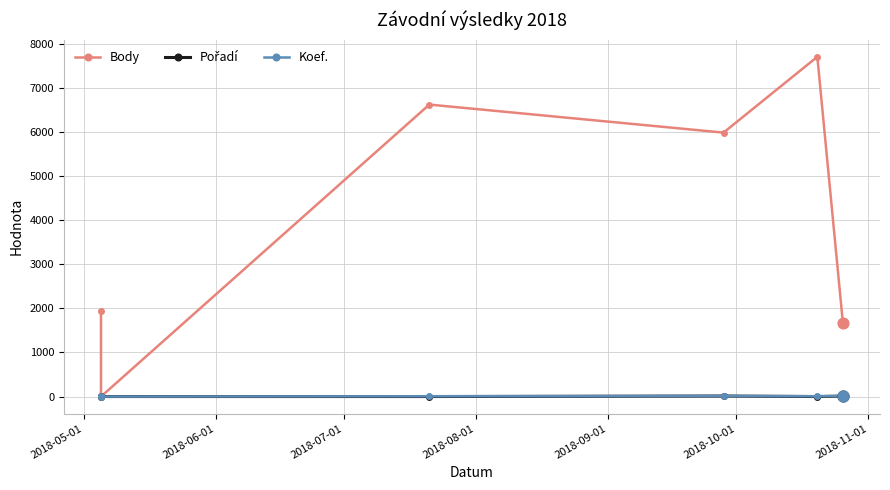

What is the total value across all series at 2018-06-01?

1